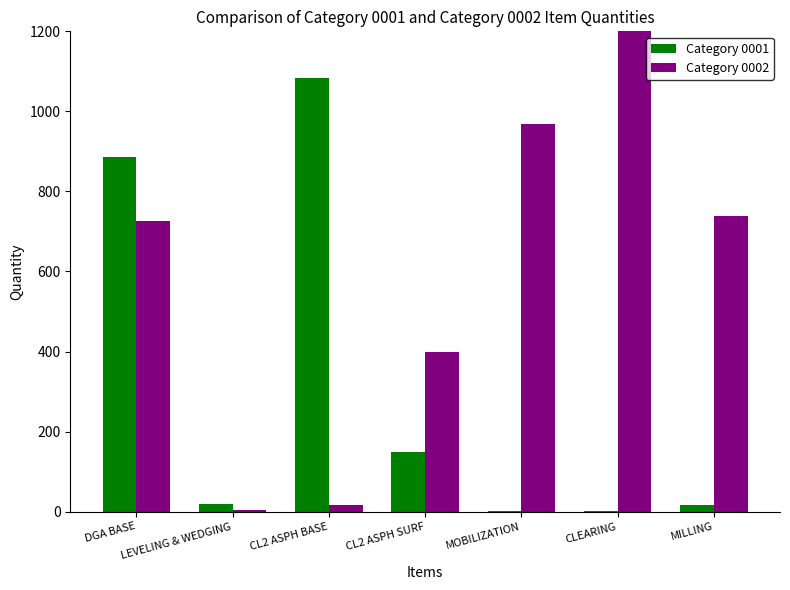

Which series has the largest range (max minus min)?

Category 0002